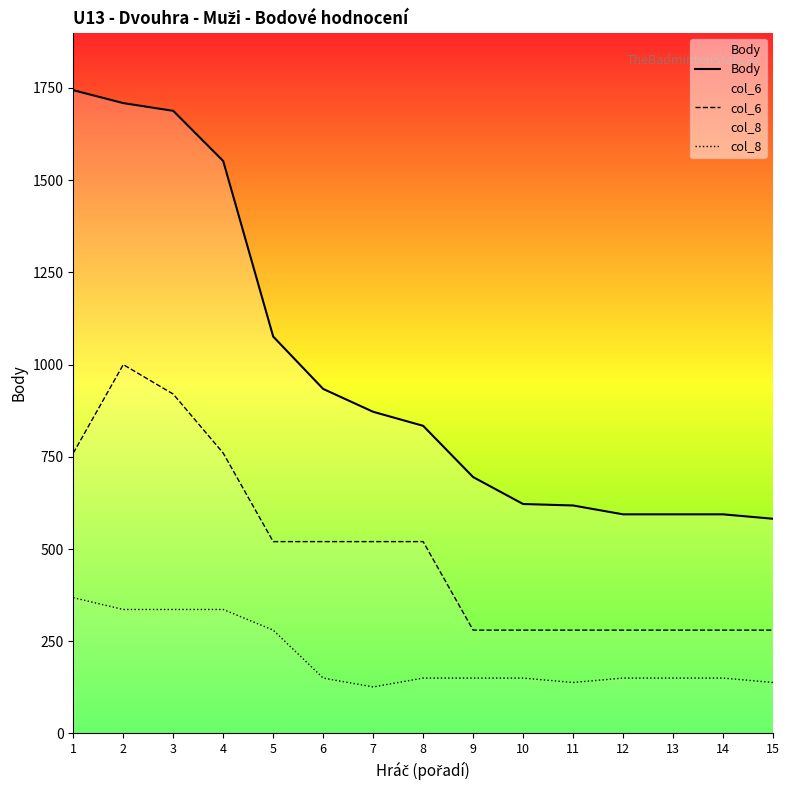

Rank the categories by Body value from lowest to highest.

15, 12, 13, 14, 11, 10, 9, 8, 7, 6, 5, 4, 3, 2, 1